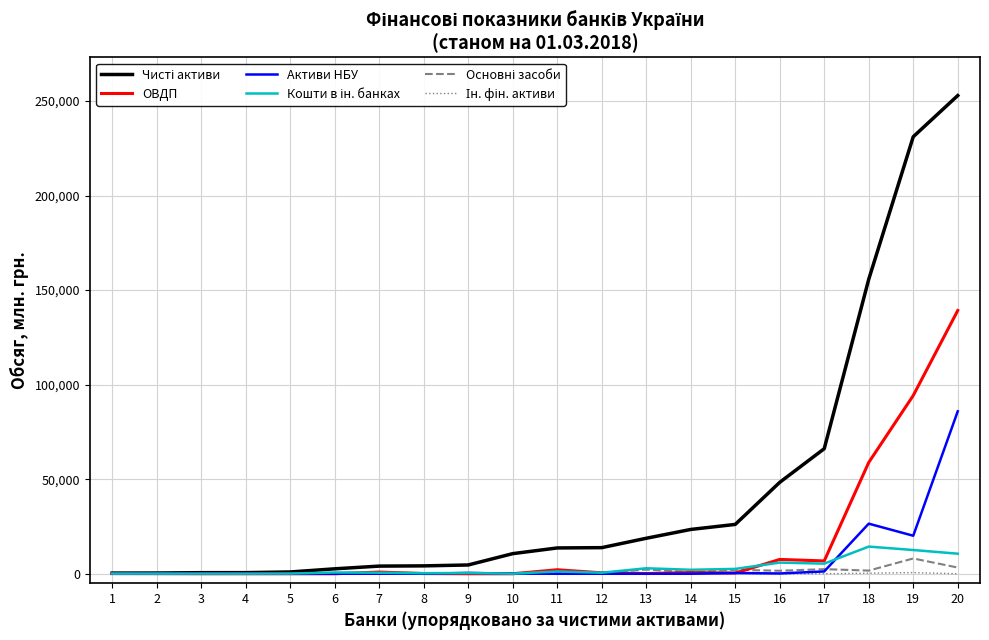

At which category is the sum across all series the highest?

20